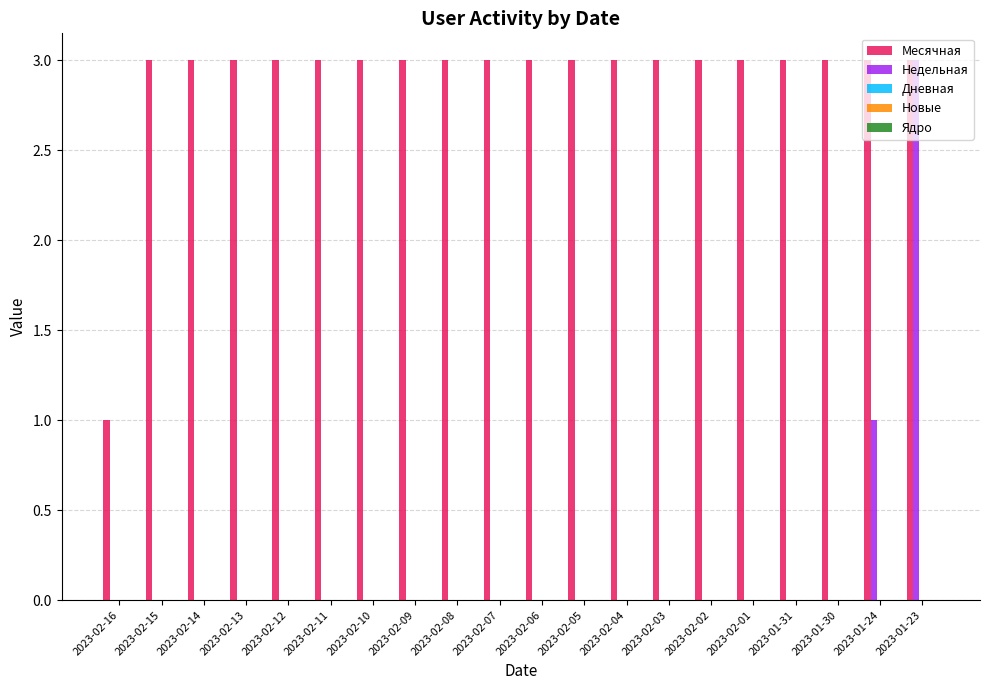

How many groups of bars are there?

20